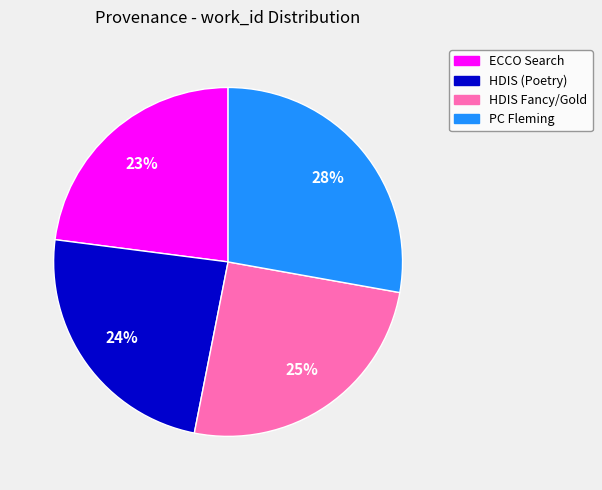

Does any single category account for the majority?

No